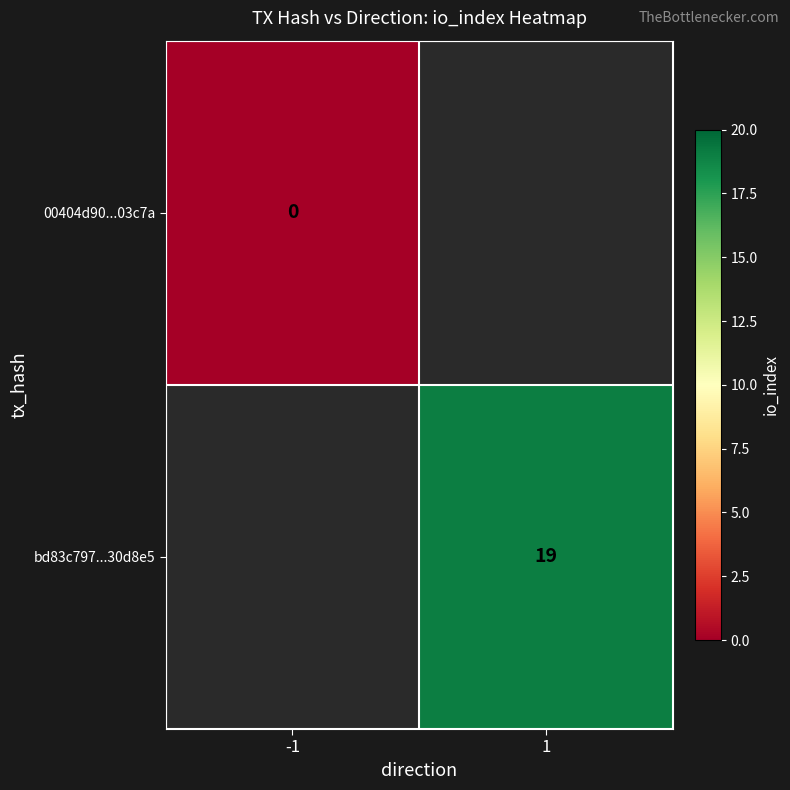

The value of bd83c797...30d8e5 at 1 is 11. True or false?

False